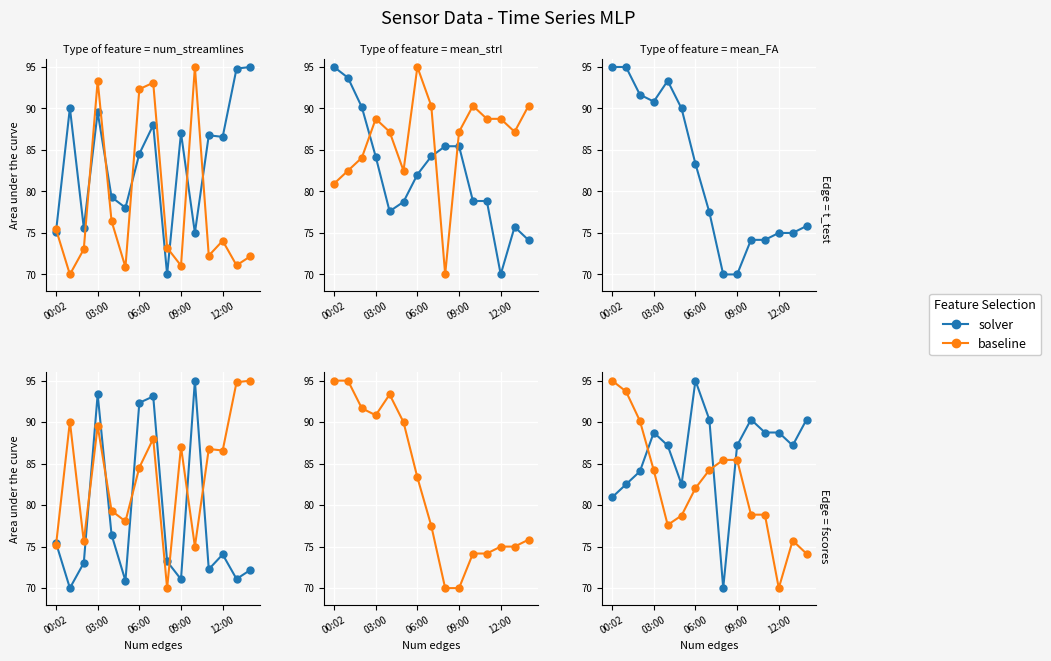

Between 6 and 10, which series saw the biggest shift?

solver